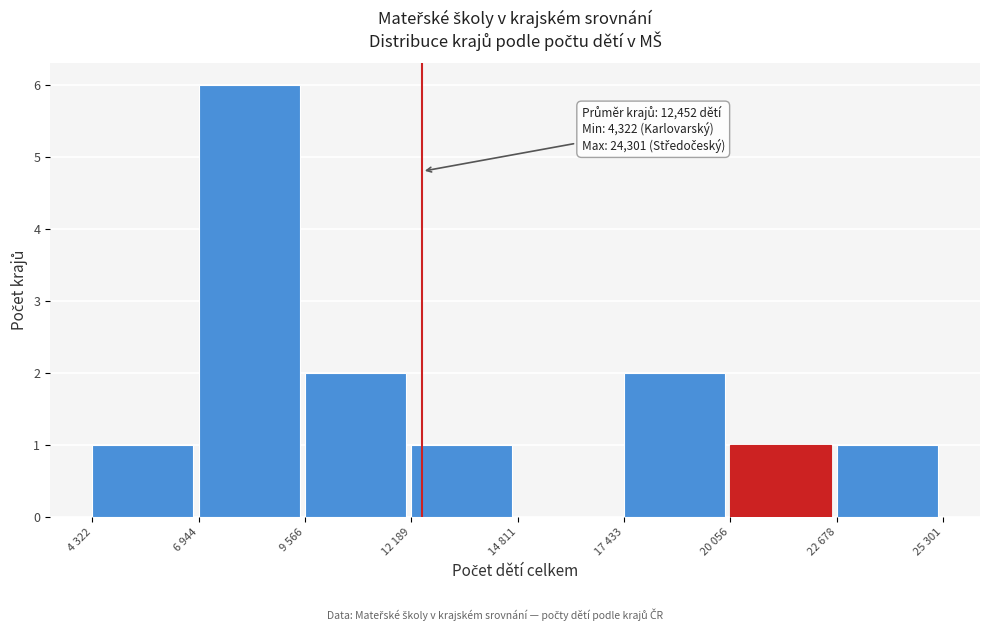

Reading left to right, list all the values displayed in this chart.

4 322=1	6 944=6	9 566=2	12 189=1	14 811=0	17 433=2	20 056=1	22 678=1